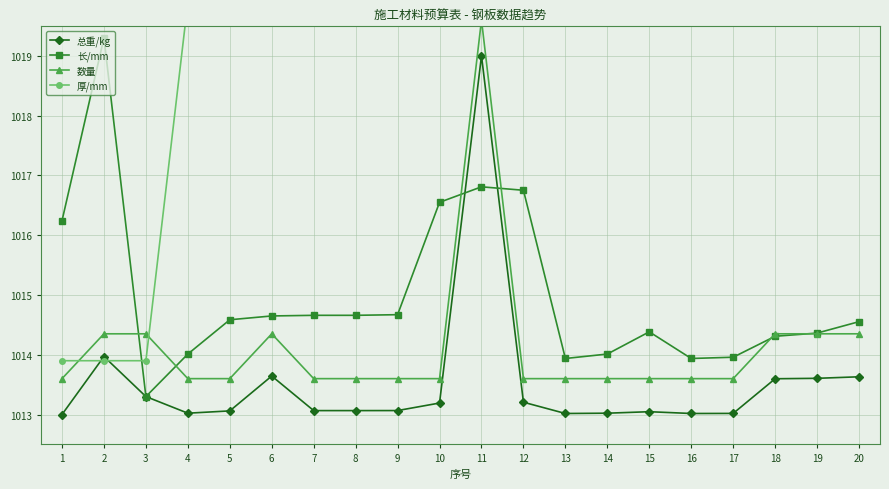

Reading left to right, transcribe all the data shown in this chart.

总重/kg: 1013.0	1014.0	1013.3	1013.0	1013.1	1013.6	1013.1	1013.1	1013.1	1013.2	1019.0	1013.2	1013.0	1013.0	1013.0	1013.0	1013.0	1013.6	1013.6	1013.6
长/mm: 1016.2	1019.3	1013.3	1014.0	1014.6	1014.6	1014.7	1014.7	1014.7	1016.5	1016.8	1016.8	1013.9	1014.0	1014.4	1013.9	1014.0	1014.3	1014.4	1014.6
数量: 1013.6	1014.4	1014.4	1013.6	1013.6	1014.4	1013.6	1013.6	1013.6	1013.6	1019.6	1013.6	1013.6	1013.6	1013.6	1013.6	1013.6	1014.4	1014.4	1014.4
厚/mm: 1013.9	1013.9	1013.9	1019.9	1019.9	1019.9	1019.9	1019.9	1019.9	1019.9	1019.9	1019.9	1019.9	1019.9	1019.9	1019.9	1019.9	1019.9	1019.9	1019.9